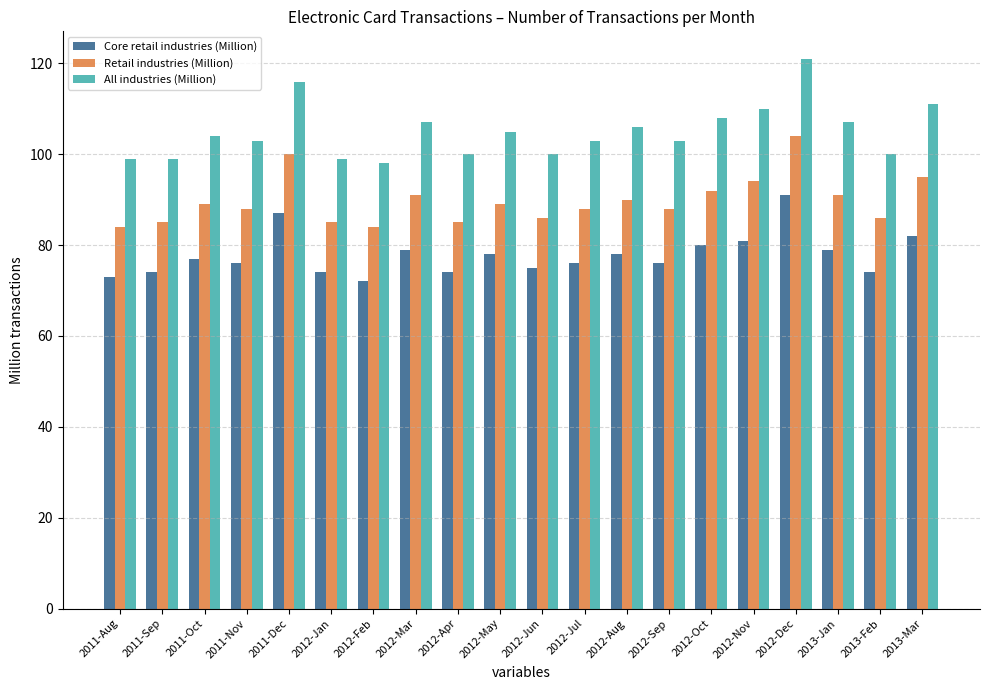

Rank the series by their average value, from lowest to highest.

Core retail industries (Million), Retail industries (Million), All industries (Million)